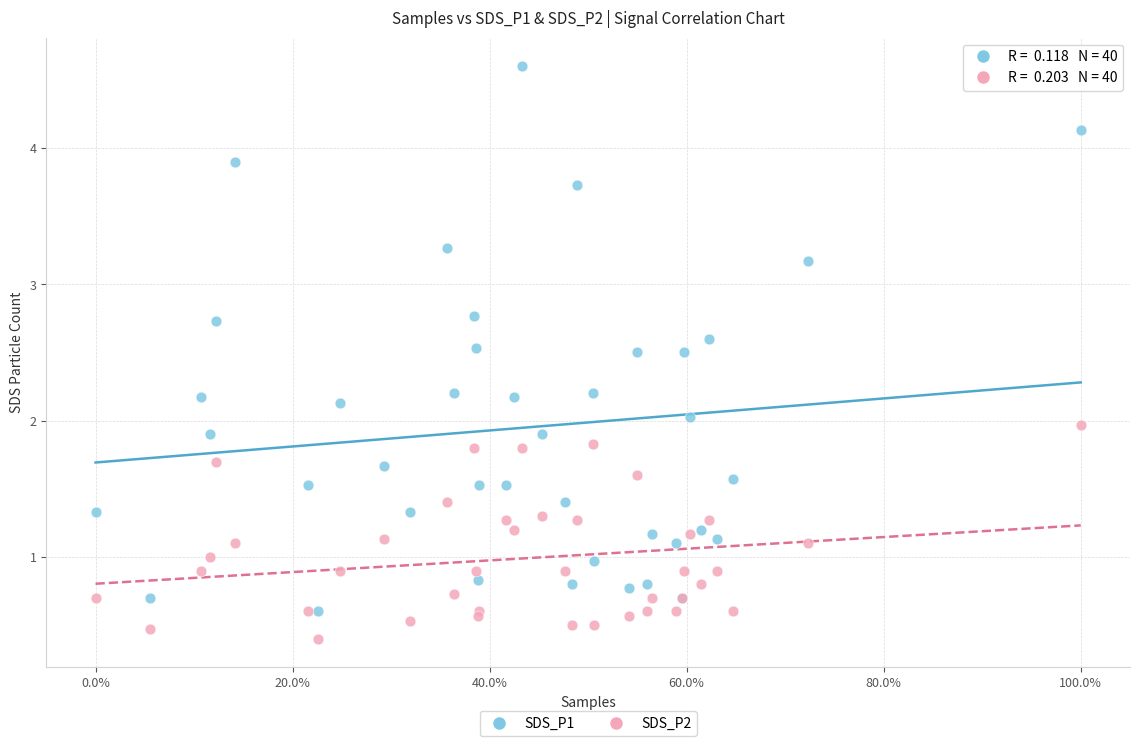

Which series reaches the maximum Y coordinate?

SDS_P1